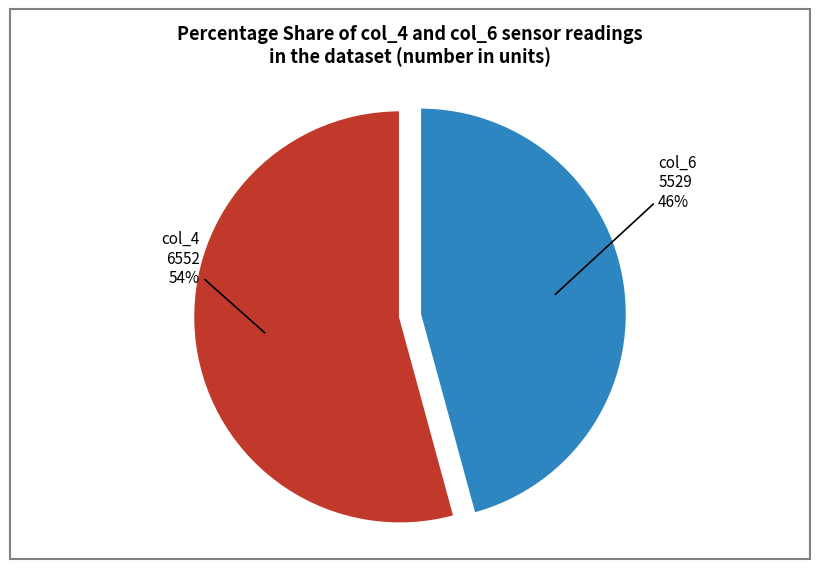

Does any single category account for the majority?

Yes